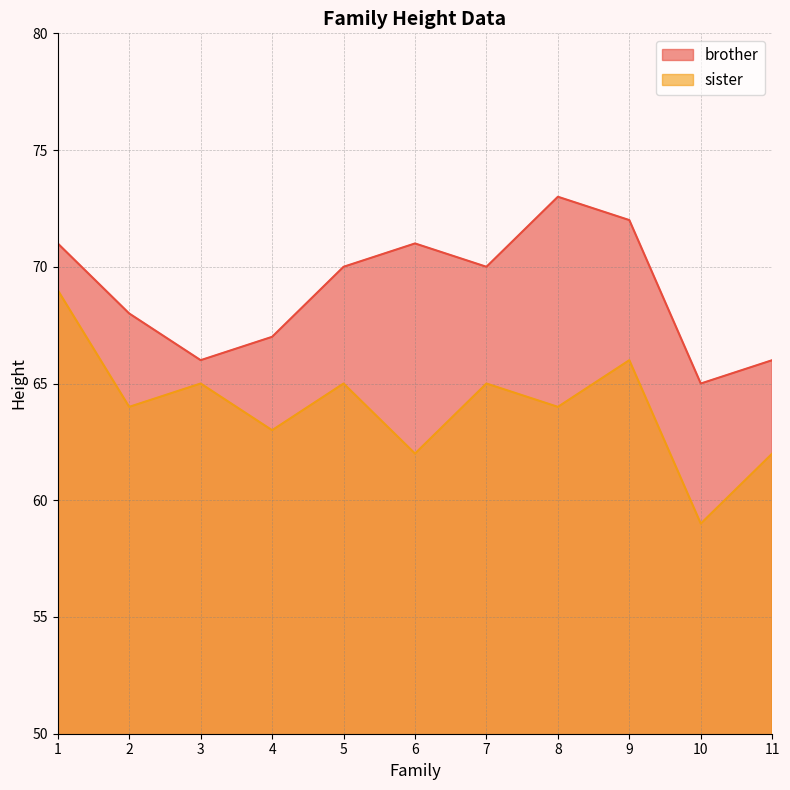

Count the brother values in the range 66 to 71.

8